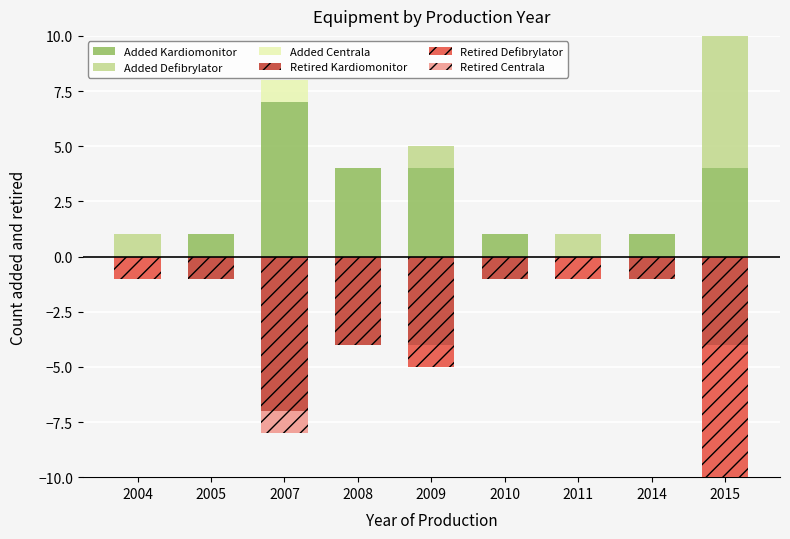

What is the sum of the Added Kardiomonitor values at 2015 and 2008?

8